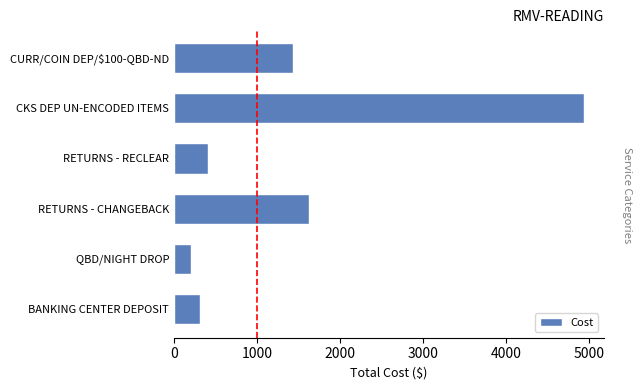

How many values are below 1434?

3